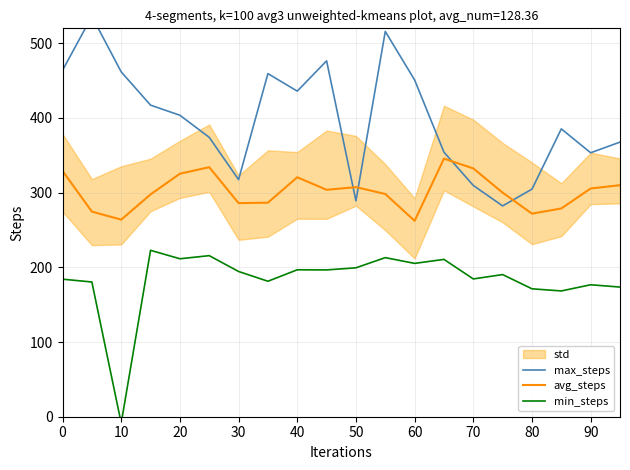

True or false: avg_steps has a value of 332.5 at 70.

True